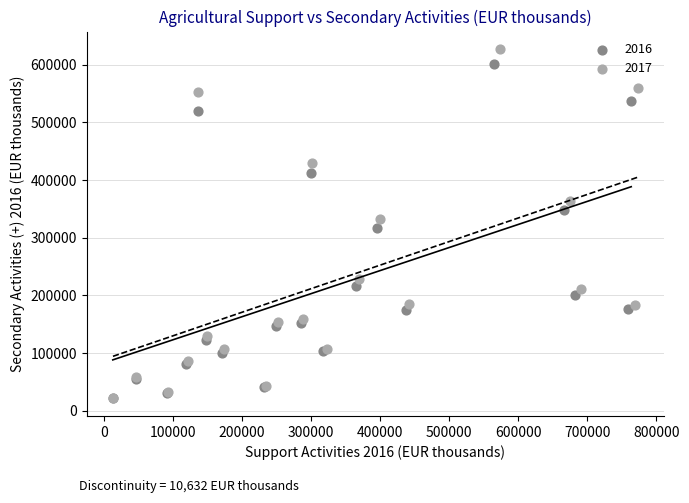

Which series has the widest spread of Y values?

2017